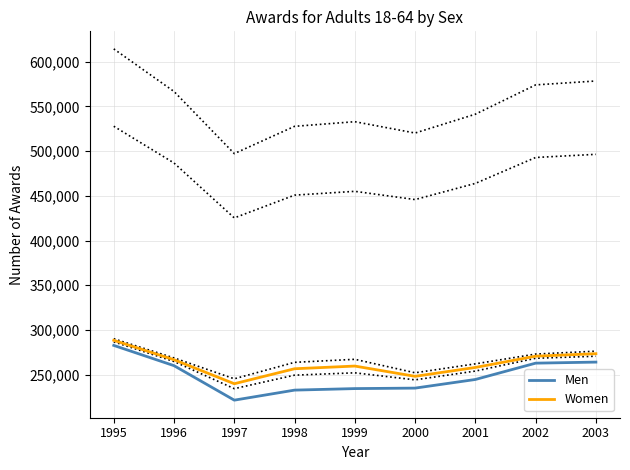

What value does the Men series have at 2001?

244570